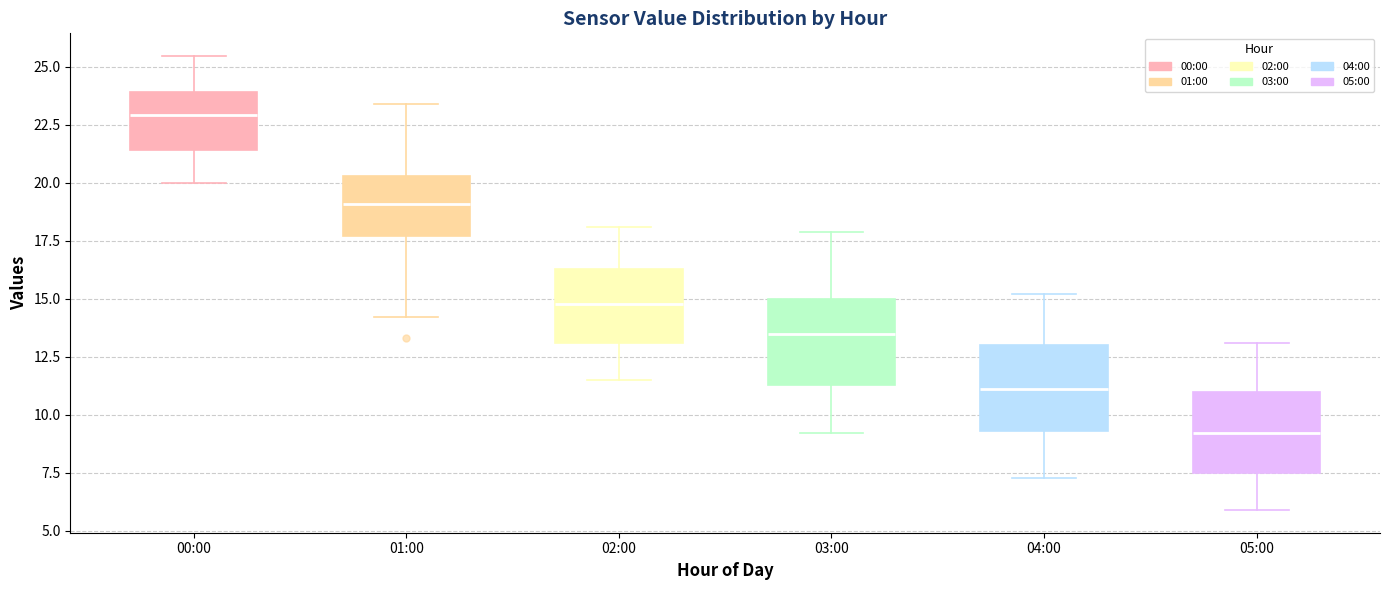

Where is the upper edge of the box for 01:00 on the y-axis? The values are not printed on the chart, so give them approximately, as read against the axis.

20.5